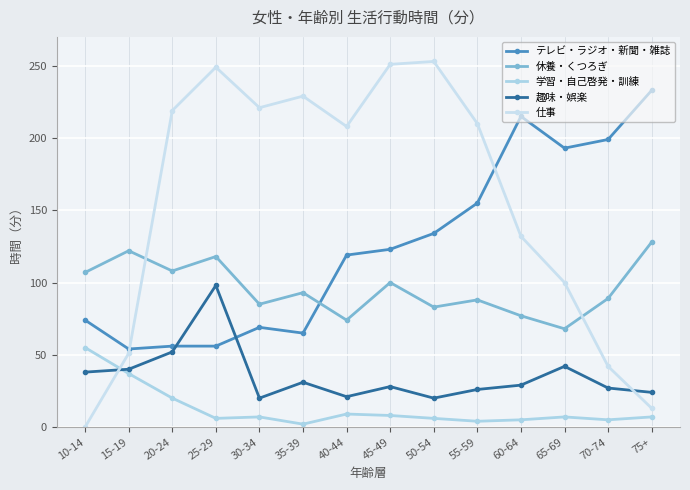

At how many categories does at least one series exceed 126?

12